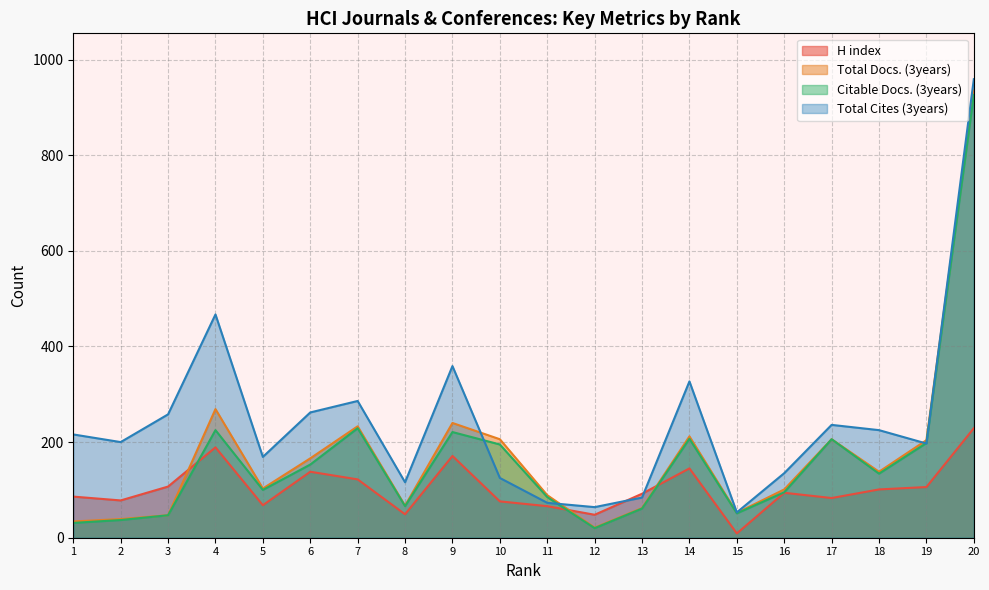

Which category has the lowest value across all series?

15